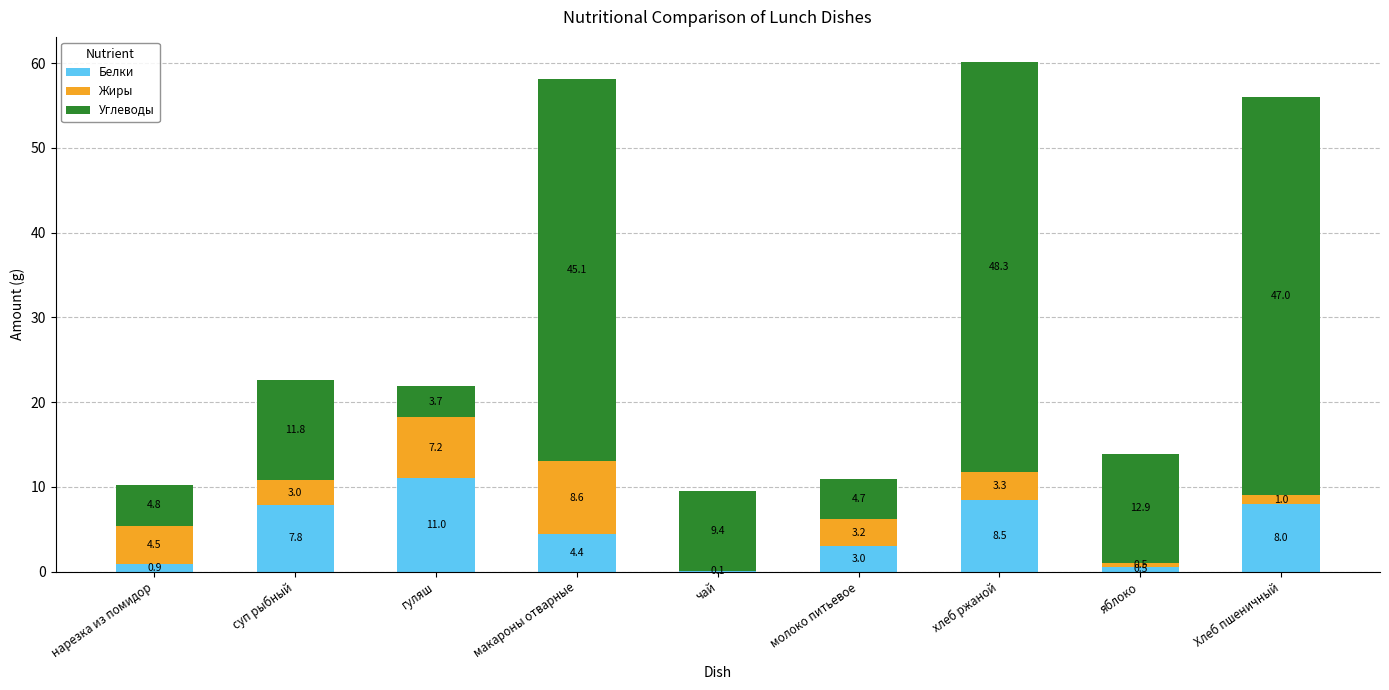

Are the bars grouped side by side (vs. stacked)?

No